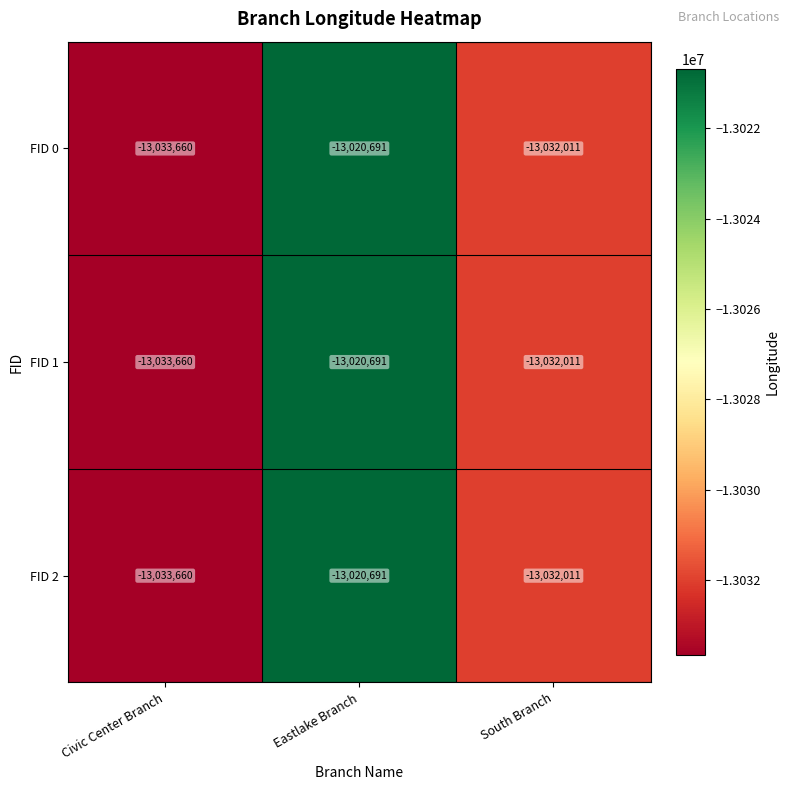

Rank the categories by FID 1 value from highest to lowest.

Eastlake Branch, South Branch, Civic Center Branch